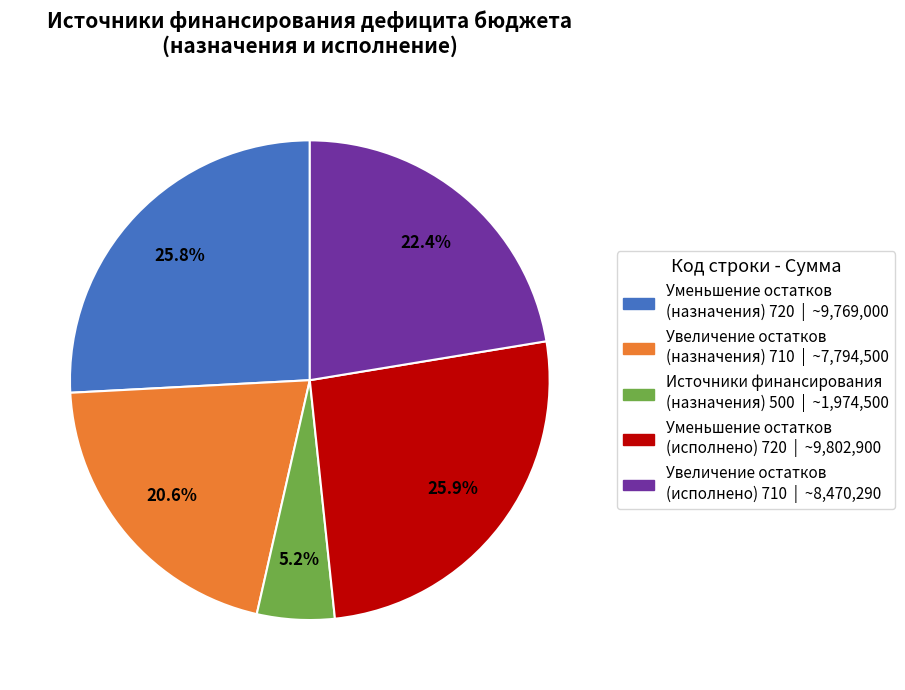

Is there any slice that represents more than half of the pie?

No